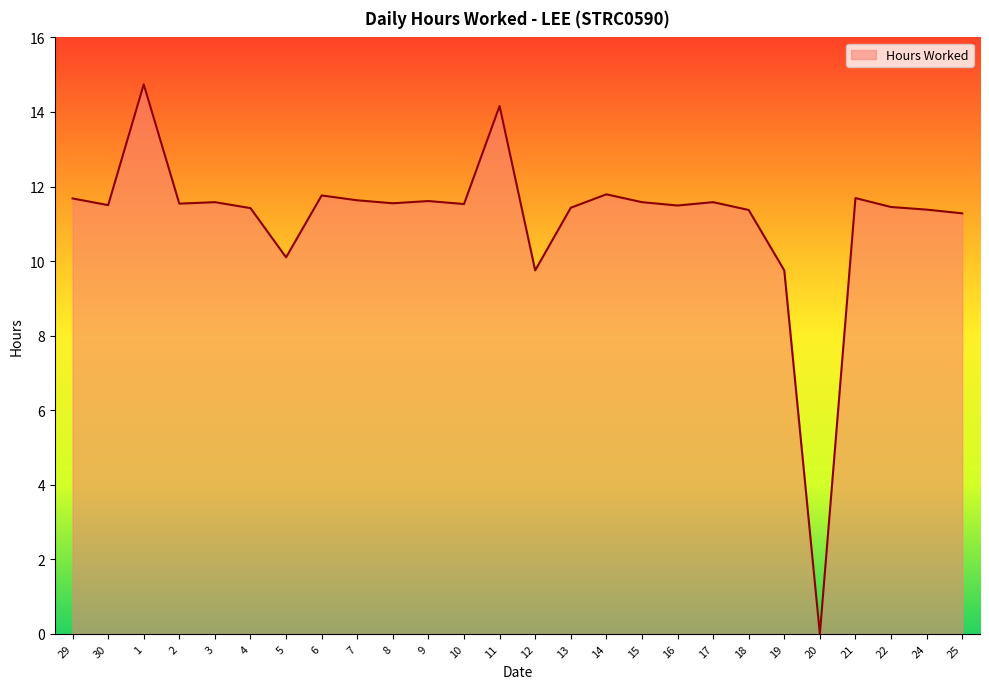

What position from the right is 15?

10